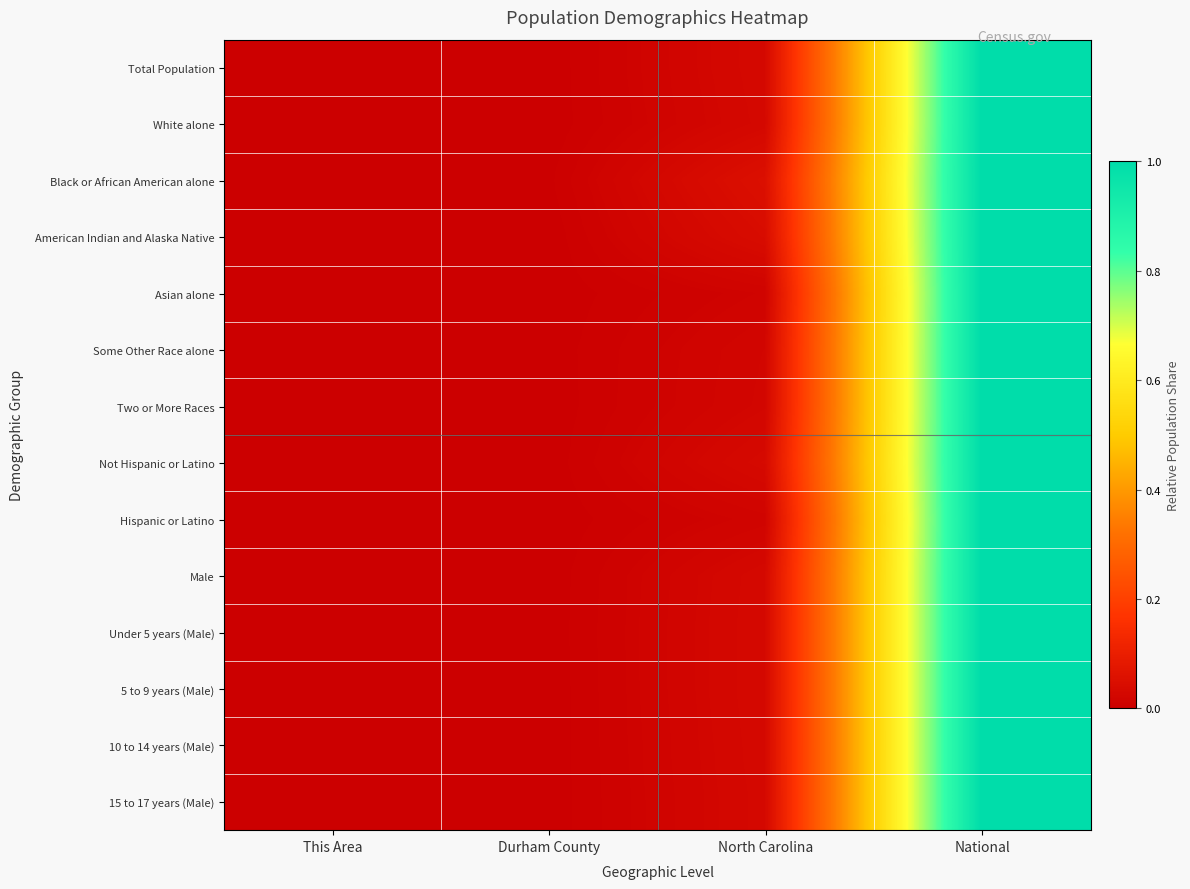

Reading right to left, transcribe all the data shown in this chart.

Total Population: National=1.0	North Carolina=0.0	Durham County=0.0	This Area=0.0
White alone: National=1.0	North Carolina=0.0	Durham County=0.0	This Area=0.0
Black or African American alone: National=1.0	North Carolina=0.1	Durham County=0.0	This Area=0.0
American Indian and Alaska Native: National=1.0	North Carolina=0.0	Durham County=0.0	This Area=0.0
Asian alone: National=1.0	North Carolina=0.0	Durham County=0.0	This Area=0.0
Some Other Race alone: National=1.0	North Carolina=0.0	Durham County=0.0	This Area=0.0
Two or More Races: National=1.0	North Carolina=0.0	Durham County=0.0	This Area=0.0
Not Hispanic or Latino: National=1.0	North Carolina=0.0	Durham County=0.0	This Area=0.0
Hispanic or Latino: National=1.0	North Carolina=0.0	Durham County=0.0	This Area=0.0
Male: National=1.0	North Carolina=0.0	Durham County=0.0	This Area=0.0
Under 5 years (Male): National=1.0	North Carolina=0.0	Durham County=0.0	This Area=0.0
5 to 9 years (Male): National=1.0	North Carolina=0.0	Durham County=0.0	This Area=0.0
10 to 14 years (Male): National=1.0	North Carolina=0.0	Durham County=0.0	This Area=0.0
15 to 17 years (Male): National=1.0	North Carolina=0.0	Durham County=0.0	This Area=0.0